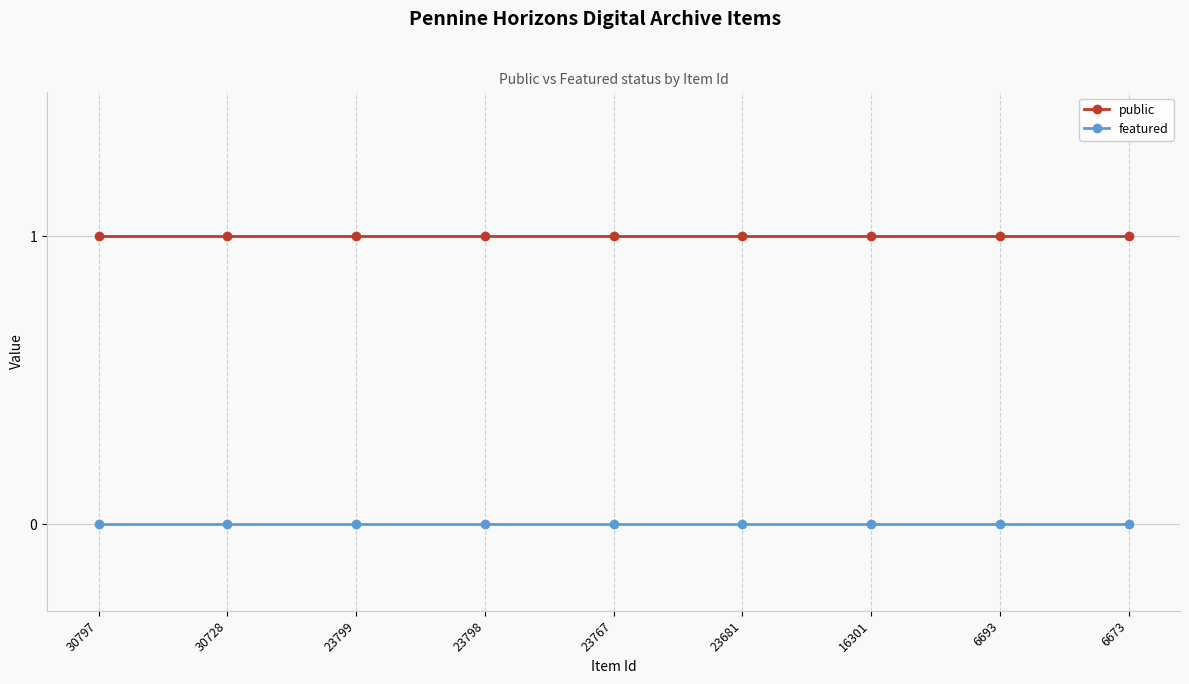

Count the number of data series in this chart.

2